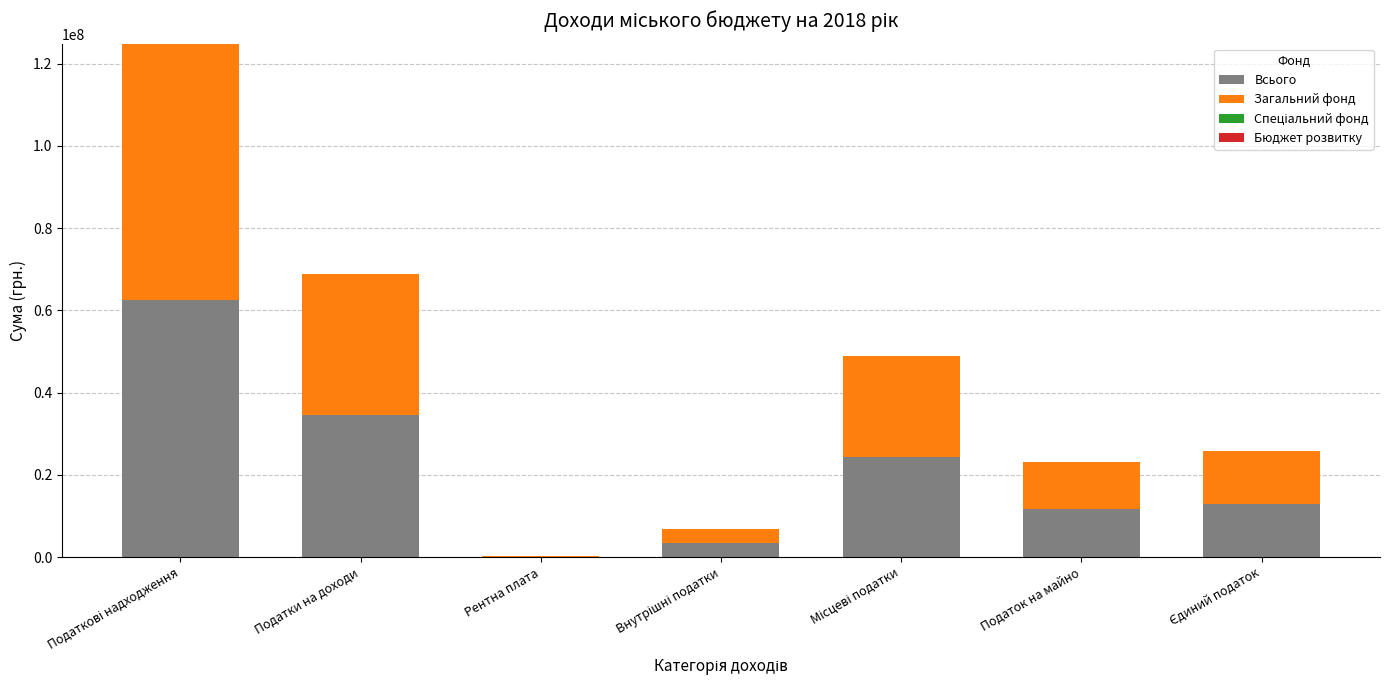

Is it true that Всього equals 11563231 at Податок на майно?

True